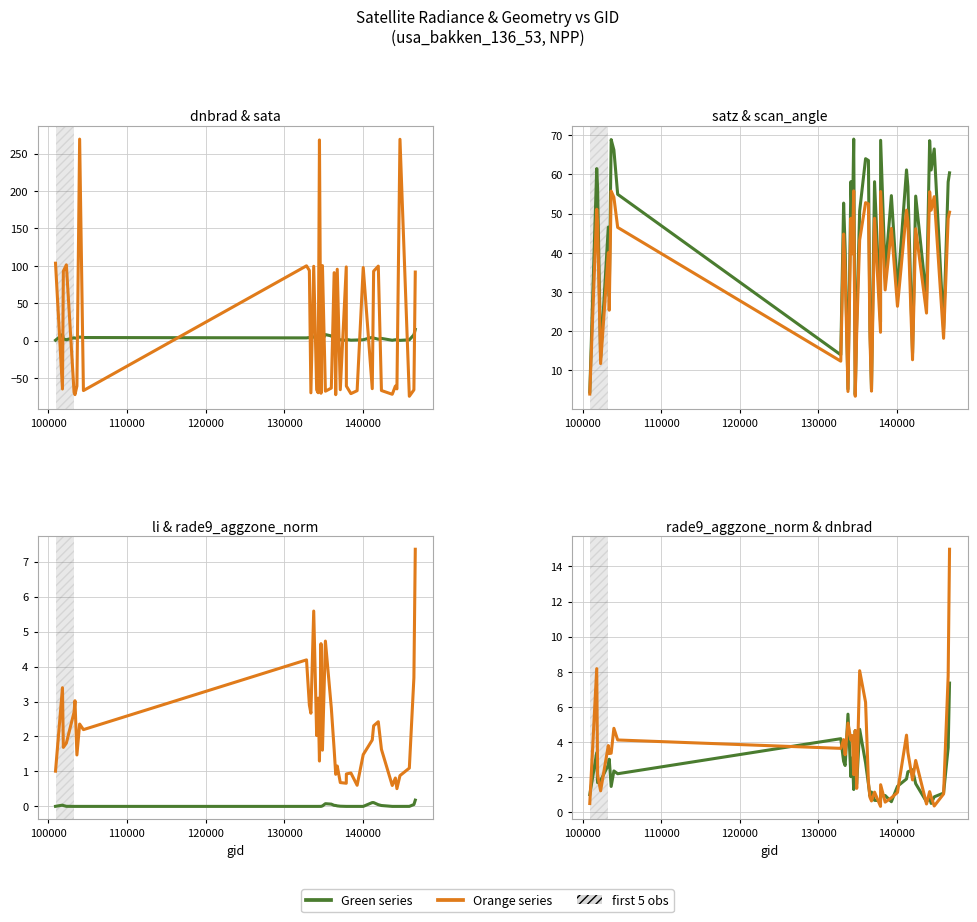

In dnbrad, how many points are higher than both neighbors (excluding endpoints)?

13